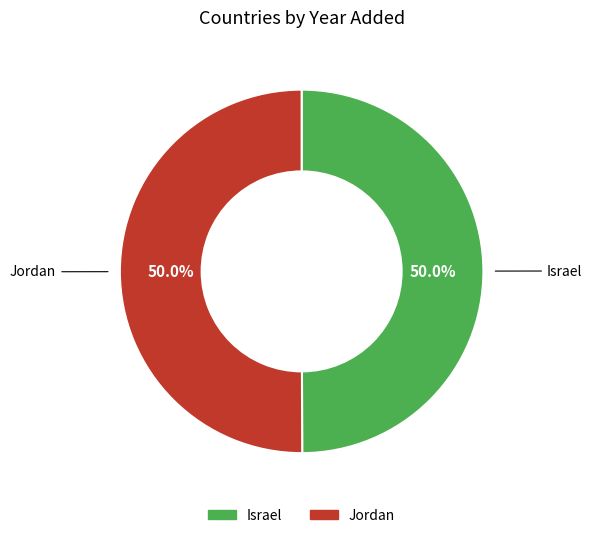

How much of the chart is everything except Israel?

50.0%